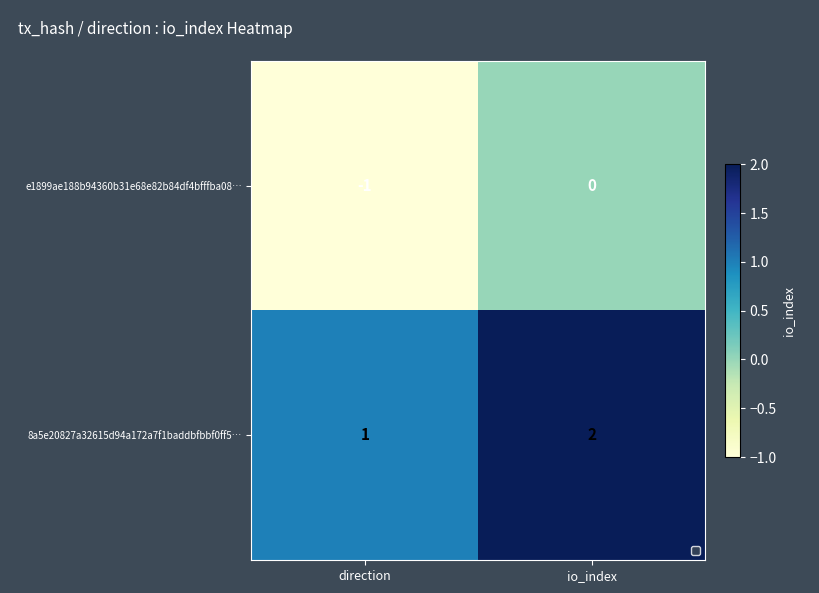

Reading left to right, what are all the values shown in this chart?

e1899ae188b94360b31e68e82b84df4bfffba08…: direction=-1	io_index=0
8a5e20827a32615d94a172a7f1baddbfbbf0ff5…: direction=1	io_index=2